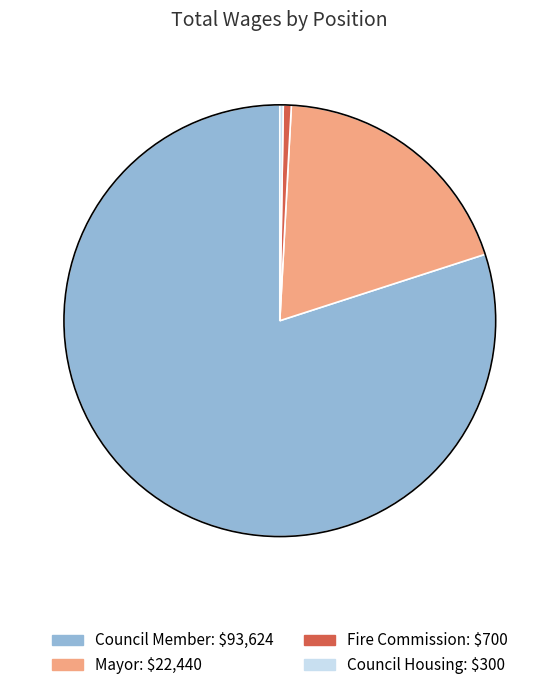

What is the largest slice in the pie chart?

Council Member